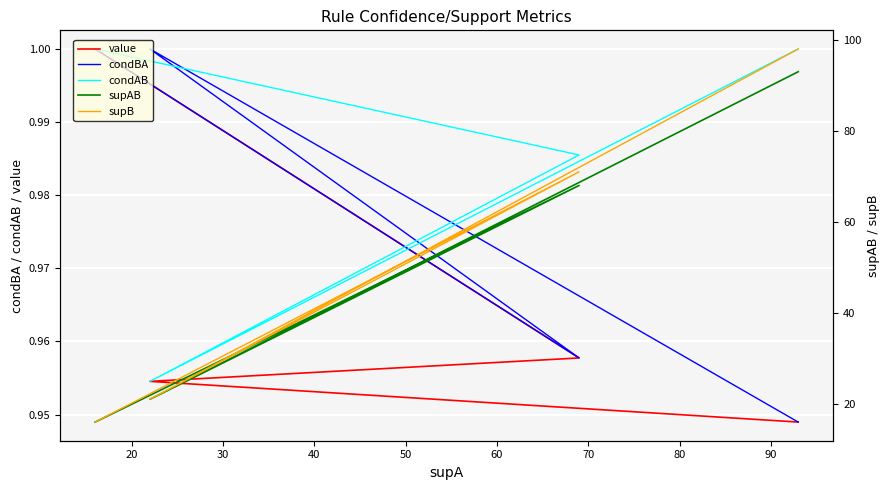

Reading left to right, extract all data points from this chart.

value: 1.0	1.0	1.0	1.0	1.0	1.0	1.0	1.0	1.0	1.0	1.0	1.0	1.0	1.0	1.0	0.9	0.9	0.9	0.9	0.9
condBA: 1.0	1.0	1.0	1.0	1.0	1.0	1.0	1.0	1.0	1.0	1.0	1.0	1.0	1.0	1.0	0.9	0.9	0.9	0.9	0.9
condAB: 1.0	1.0	1.0	1.0	1.0	1.0	1.0	1.0	1.0	1.0	1.0	1.0	1.0	1.0	1.0	1.0	1.0	1.0	1.0	1.0
supAB: 16.0	16.0	16.0	16.0	68.0	68.0	21.0	21.0	21.0	21.0	21.0	21.0	21.0	21.0	21.0	93.0	93.0	93.0	93.0	93.0
supB: 16.0	16.0	16.0	16.0	71.0	71.0	21.0	21.0	21.0	21.0	21.0	21.0	21.0	21.0	21.0	98.0	98.0	98.0	98.0	98.0